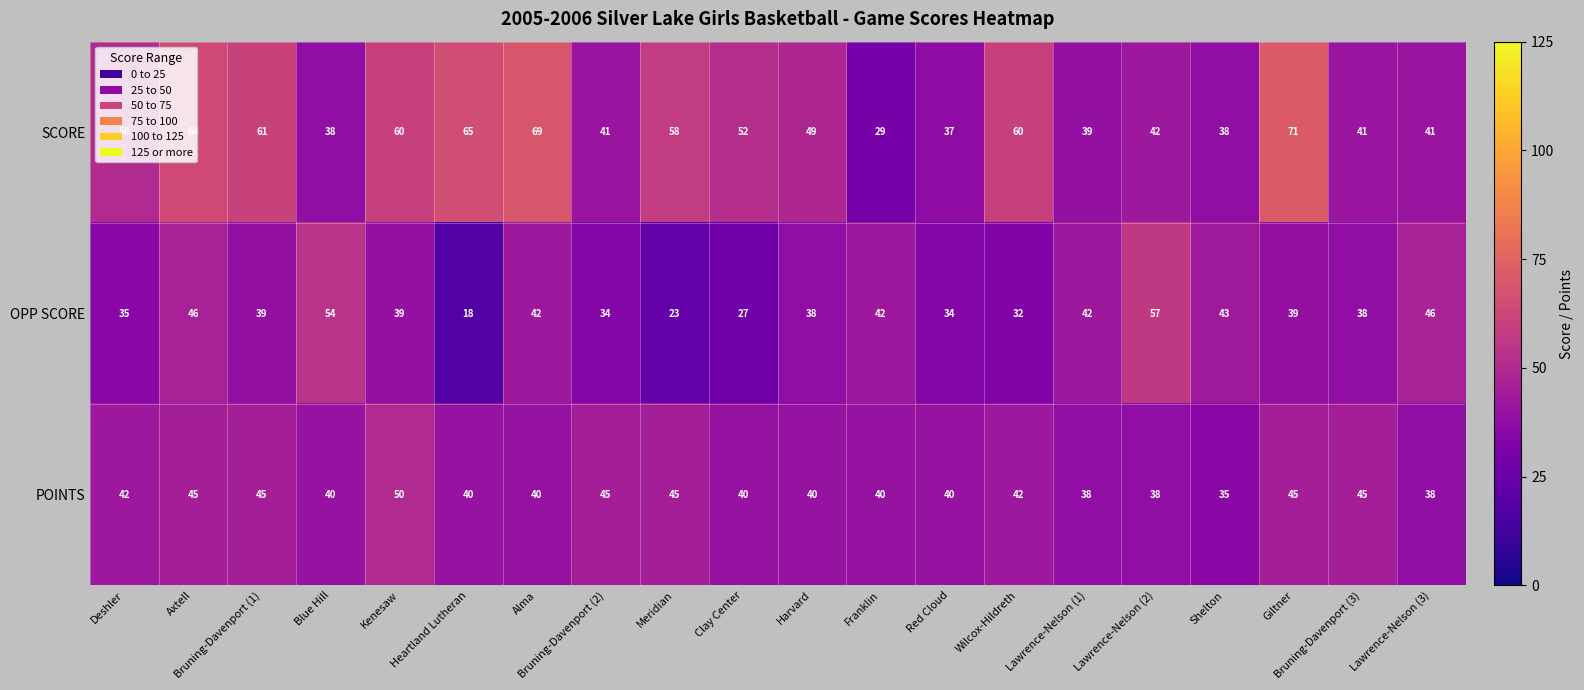

Which label corresponds to the largest value in the chart?

Giltner